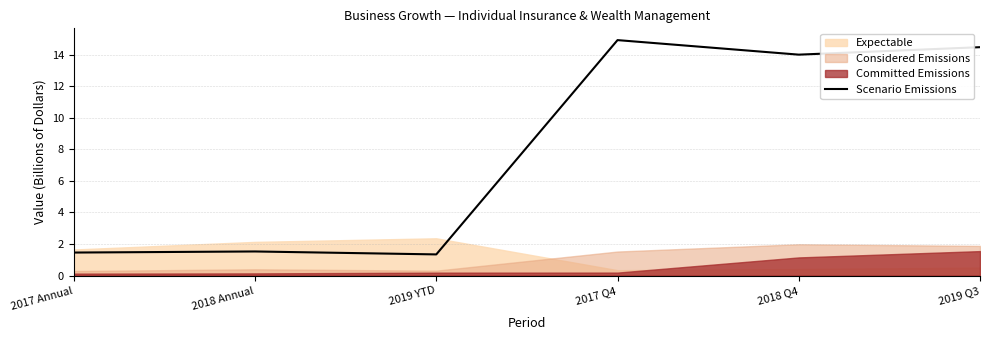

The Scenario Emissions series shows 1.5 at 2017 Annual. True or false?

True